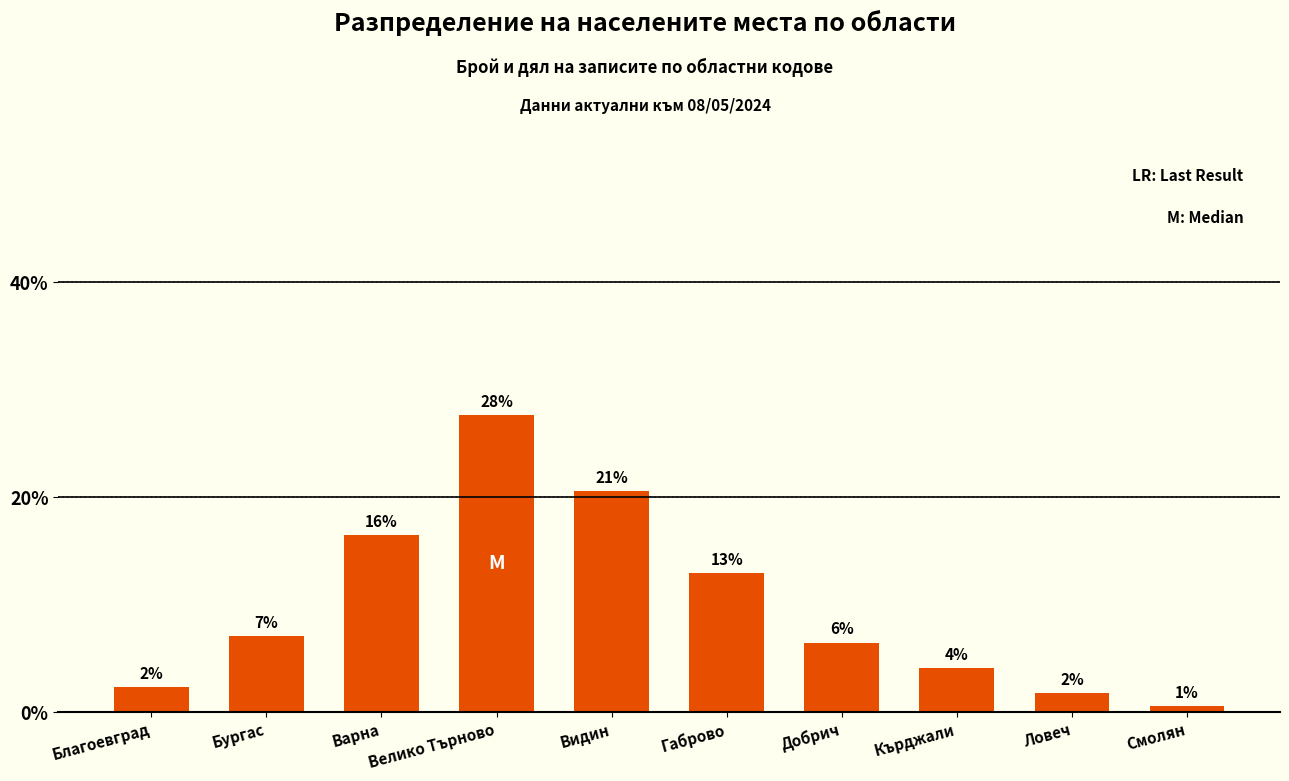

Reading left to right, transcribe all the data shown in this chart.

2.4	7.1	16.5	27.6	20.6	12.9	6.5	4.1	1.8	0.6